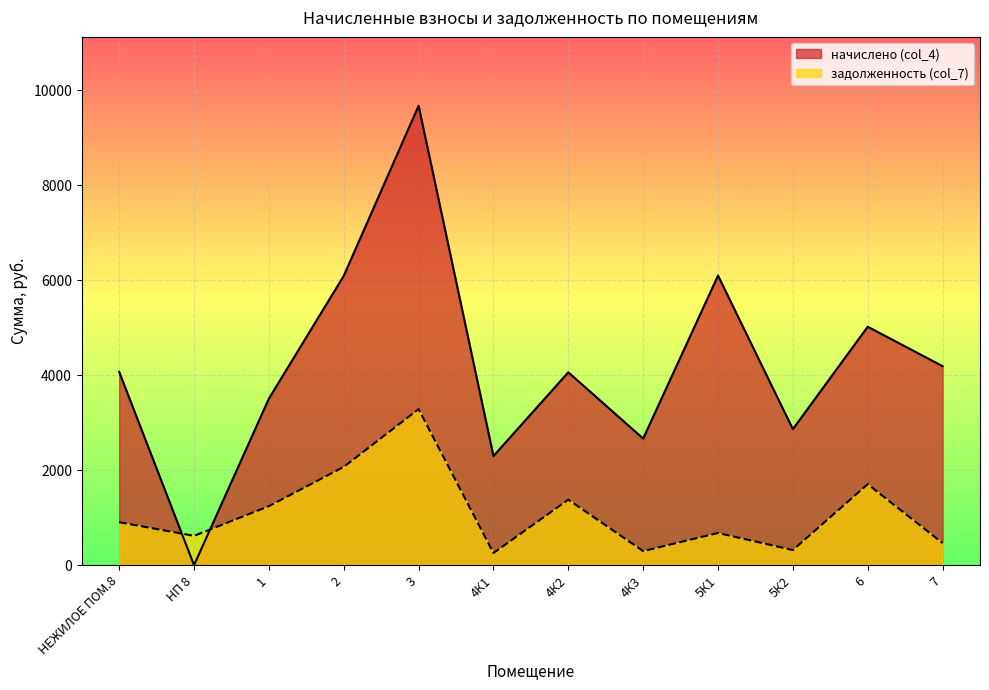

True or false: задолженность (col_7) has a value of 465.7 at 4К3.

False